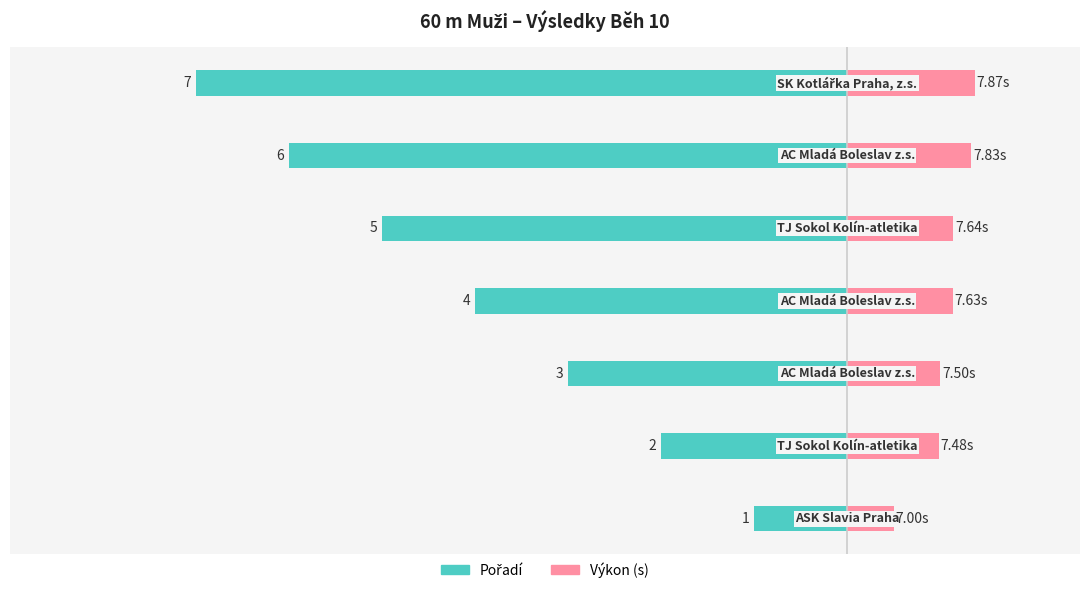

Rank the series at 1 from highest to lowest value.

Výkon (s), Pořadí